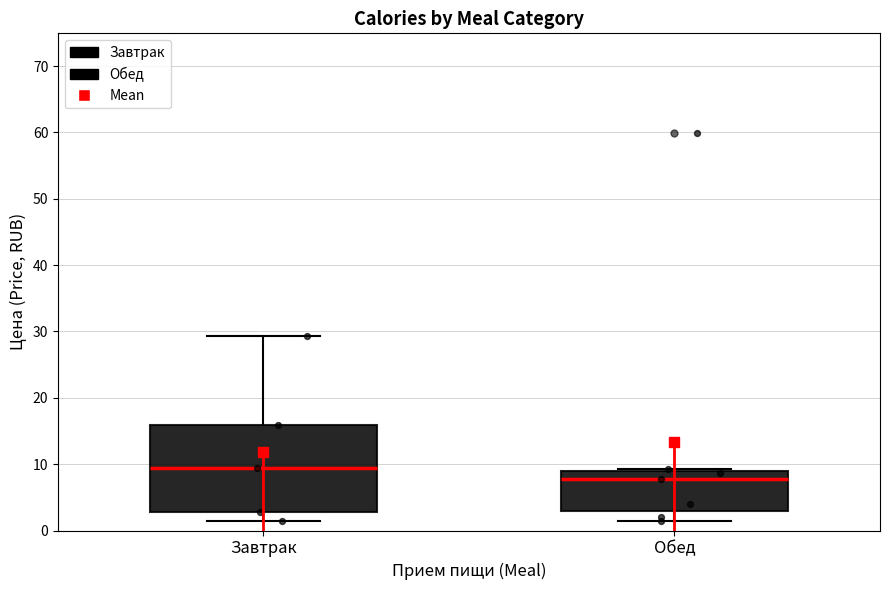

Reading left to right, transcribe this box plot: for each box, give where its median line is, the range the box spans, and where its two whiskers end, as read against the y-axis. The values are not printed on the chart, so give them approximately, as read against the axis.

Завтрак: median 9, box 3 to 16, whiskers 1 to 29
Обед: median 8, box 3 to 9, whiskers 1 to 9 (just above the box's upper edge)